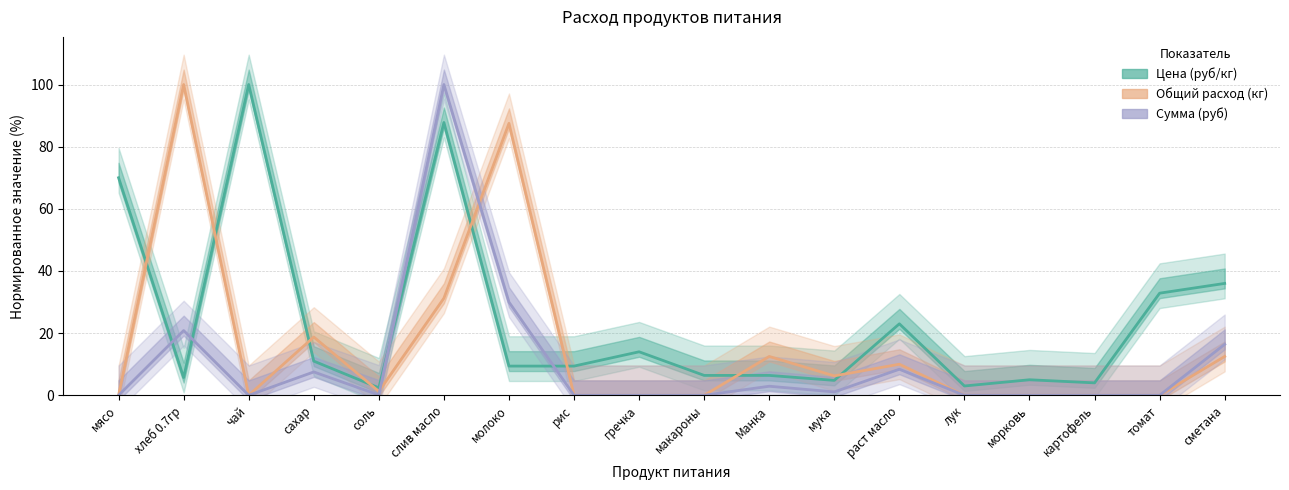

Which category has the lowest value in the Сумма (руб) series?

мясо